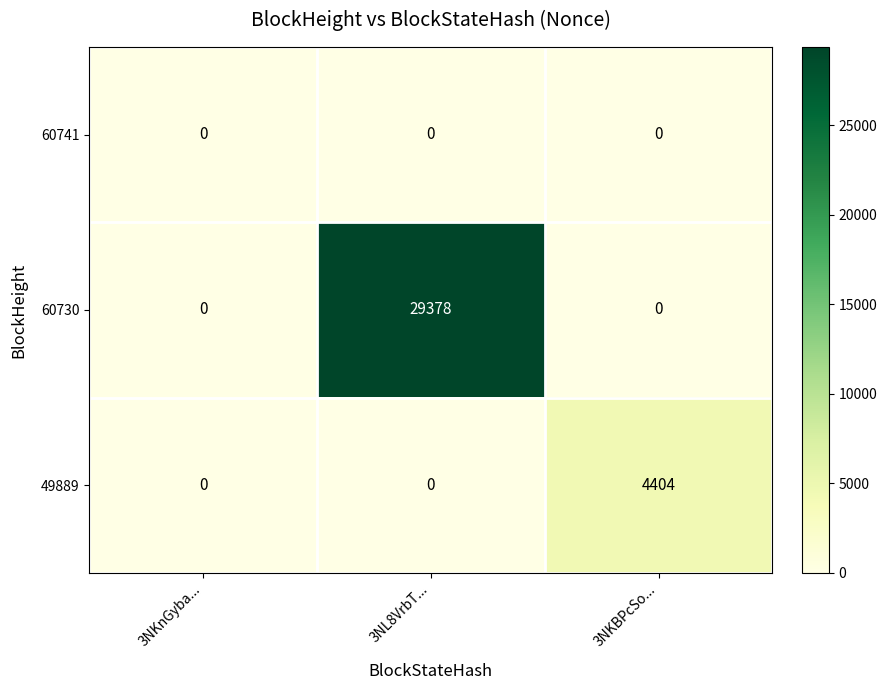

How many values in 49889 are above zero?

1